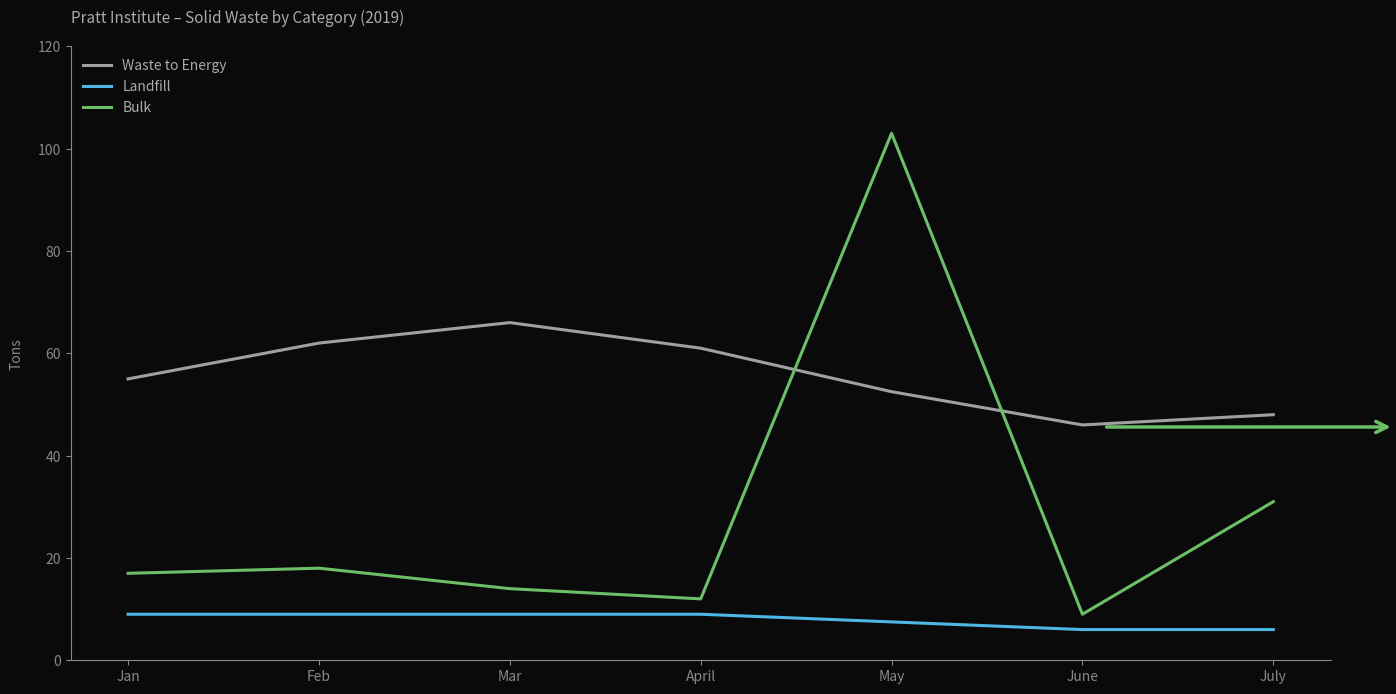

Reading right to left, extract all data points from this chart.

Waste to Energy: 48.0	46.0	52.5	61.0	66.0	62.0	55.0
Landfill: 6.0	6.0	7.5	9.0	9.0	9.0	9.0
Bulk: 31.0	9.0	103.0	12.0	14.0	18.0	17.0